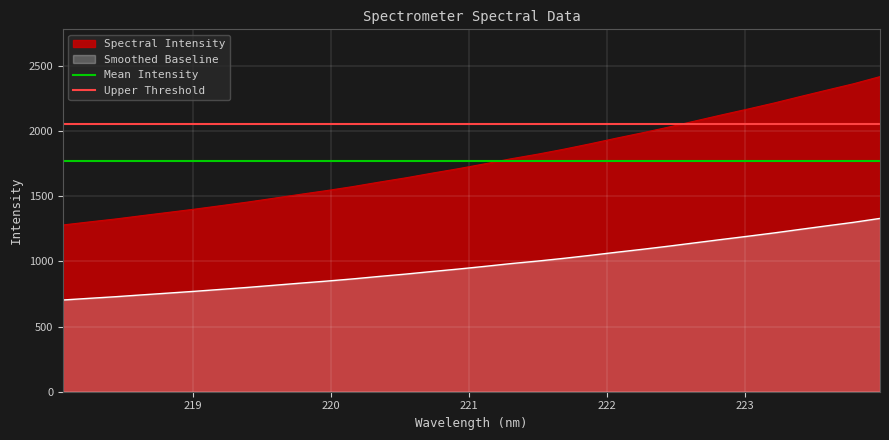

What is the maximum value for Spectral Intensity?

2417.6